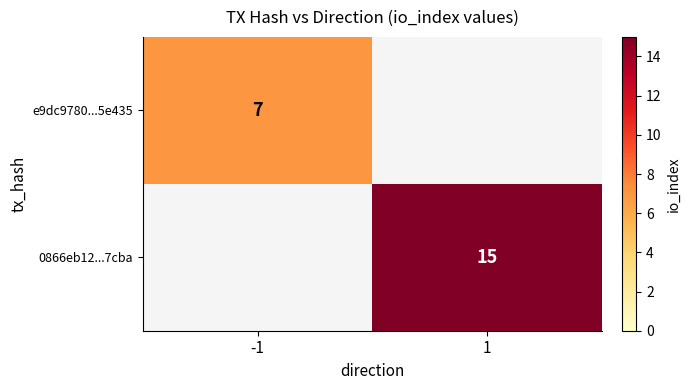

True or false: 0866eb12...7cba has a value of 15 at 1.

True